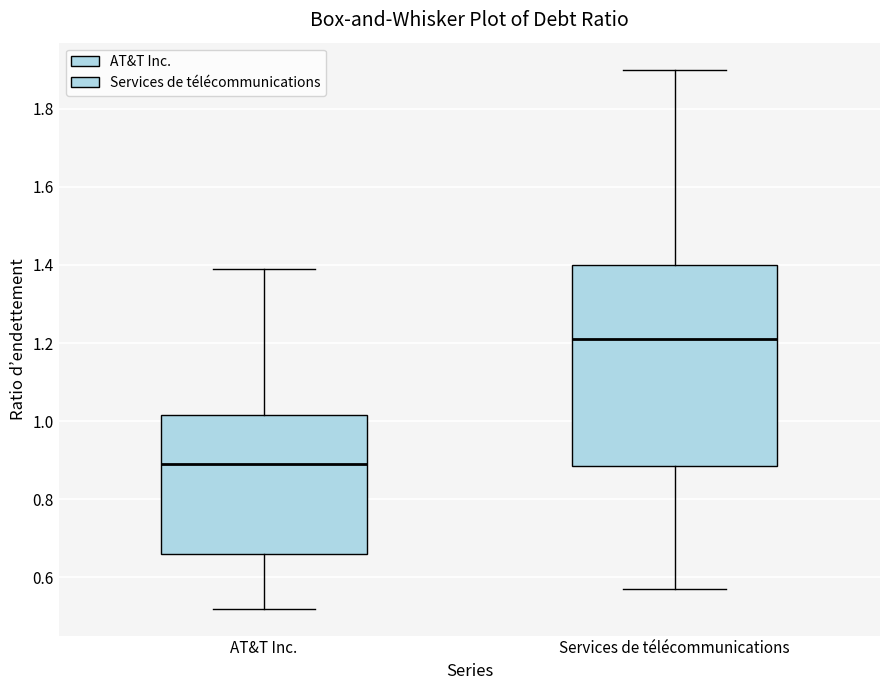

Reading left to right, transcribe this box plot: for each box, give where its median line is, the range the box spans, and where its two whiskers end, as read against the y-axis. The values are not printed on the chart, so give them approximately, as read against the axis.

AT&T Inc.: median 0.90, box 0.66 to 1.02, whiskers 0.52 to 1.40
Services de télécommunications: median 1.22, box 0.88 to 1.40, whiskers 0.58 to 1.90